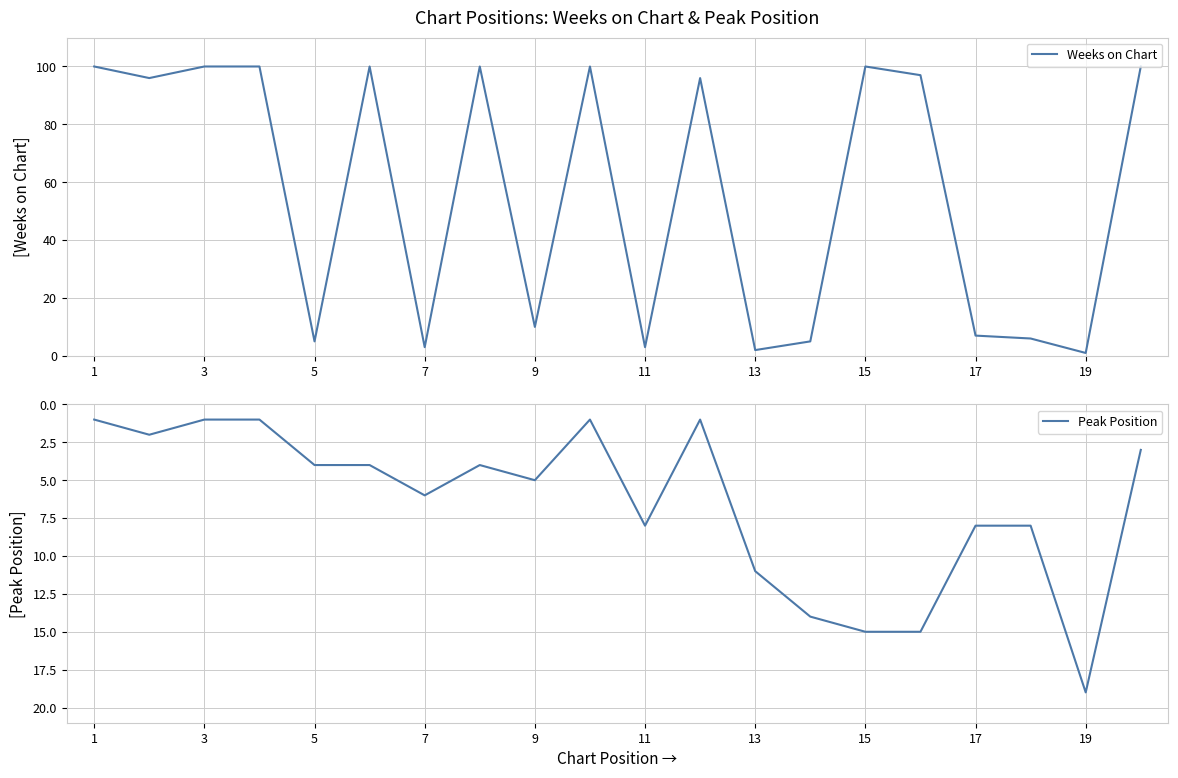

True or false: Peak Position and Weeks on Chart intersect in this chart.

True